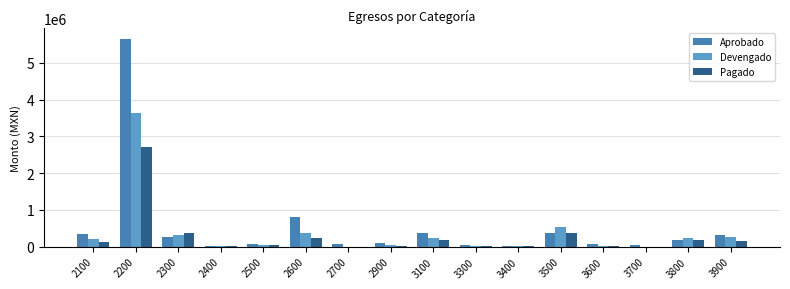

How many groups of bars are there?

16